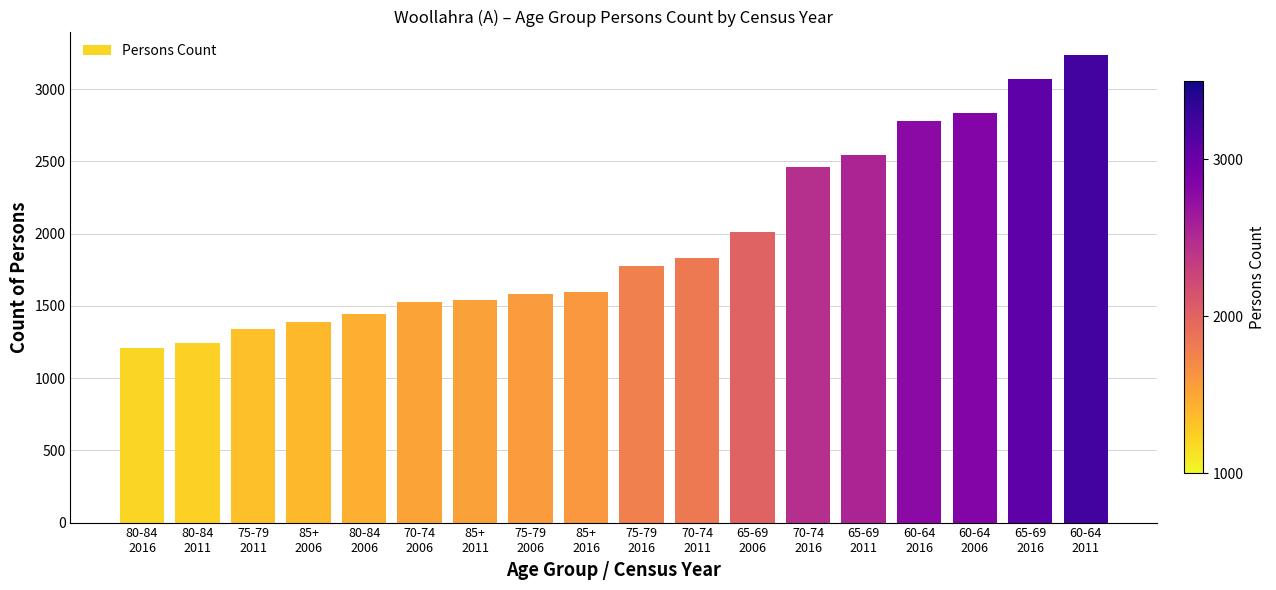

What is the label of the 4th bar from the right?

60-64
2016